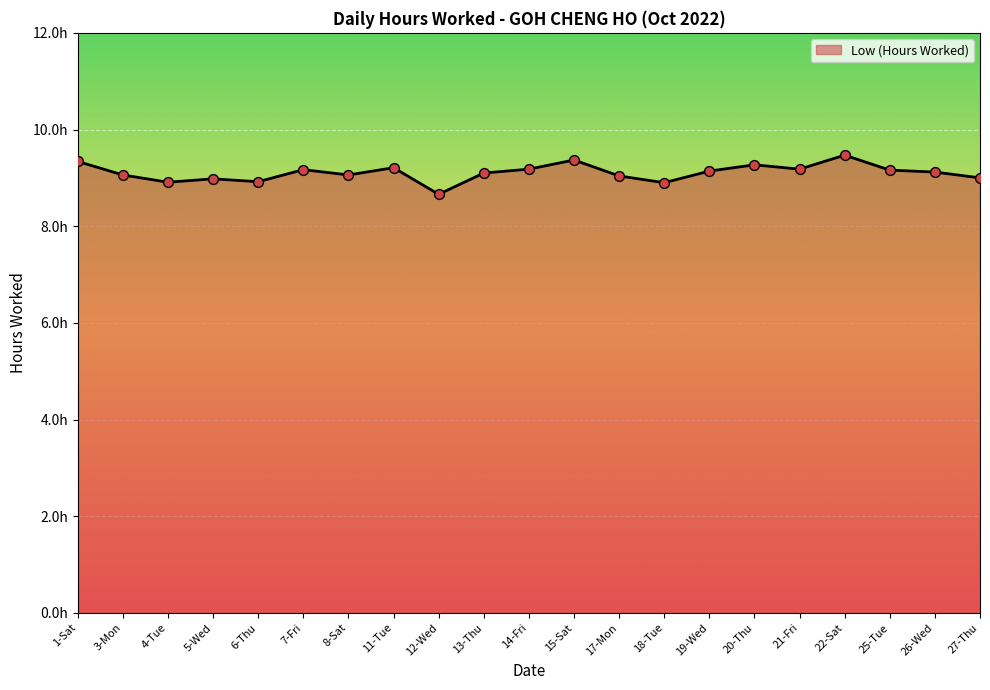

What is the change in value from 3-Mon to 4-Tue?

-0.2